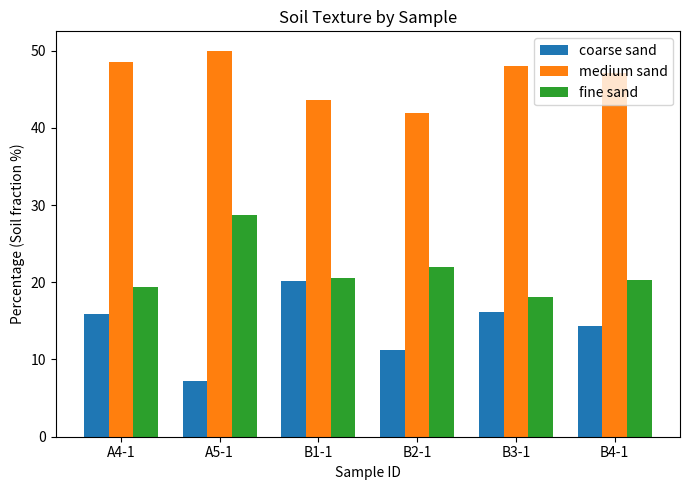

Rank the series at A4-1 from highest to lowest value.

medium sand, fine sand, coarse sand